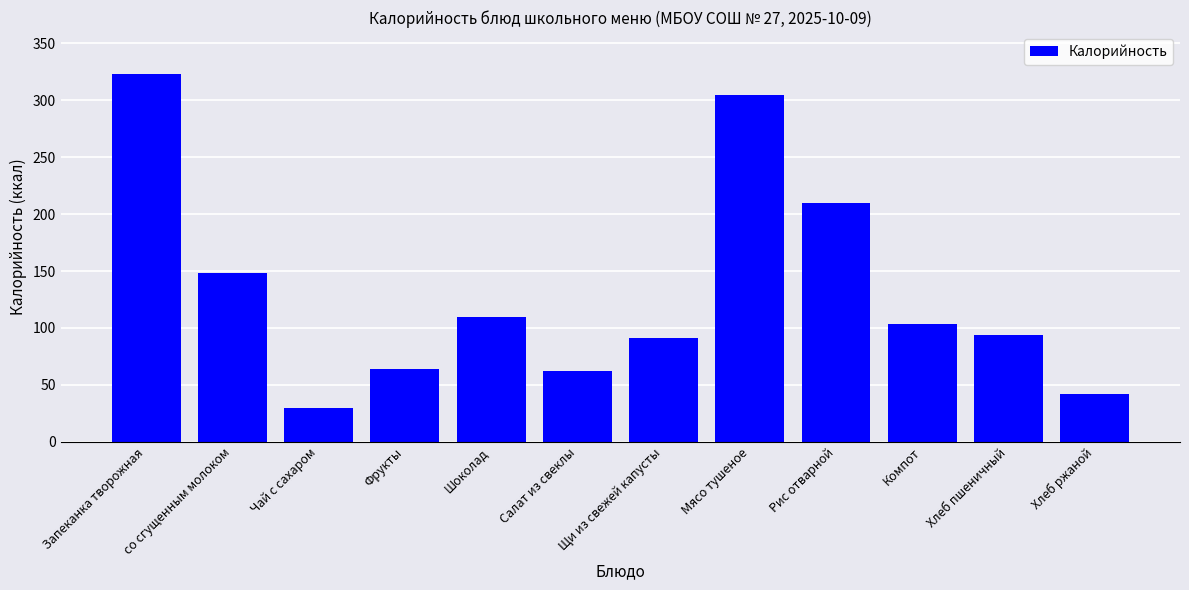

What is the maximum value shown in the chart?

322.9